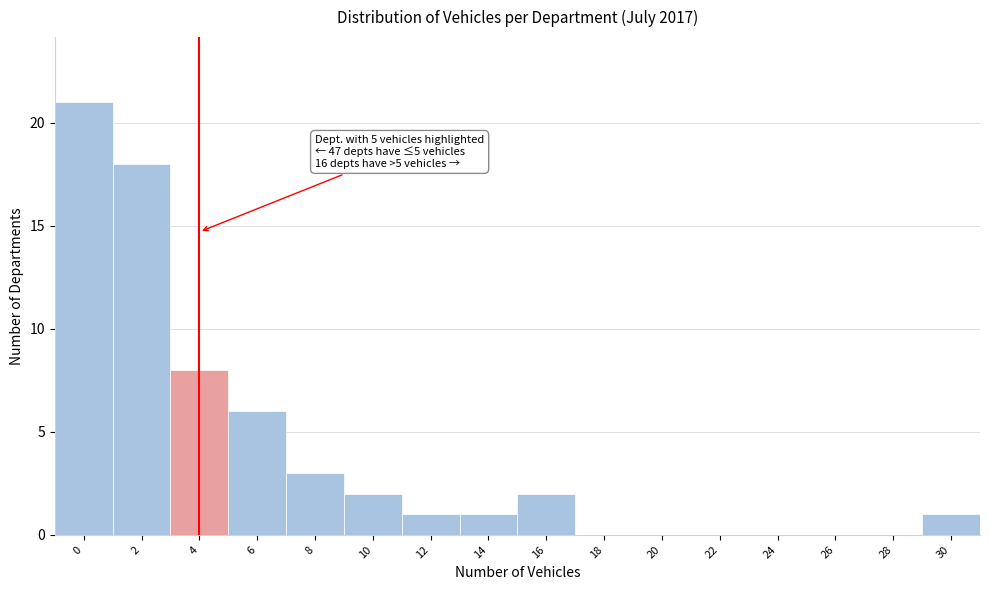

Reading right to left, transcribe all the data shown in this chart.

30=1	28=0	26=0	24=0	22=0	20=0	18=0	16=2	14=1	12=1	10=2	8=3	6=6	4=8	2=18	0=21